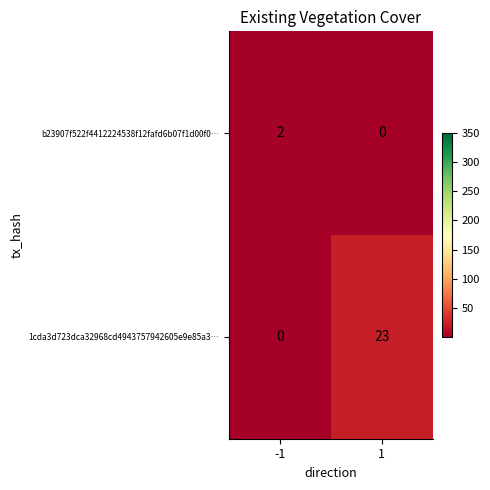

Which series has the largest range (max minus min)?

1cda3d723dca32968cd4943757942605e9e85a3…